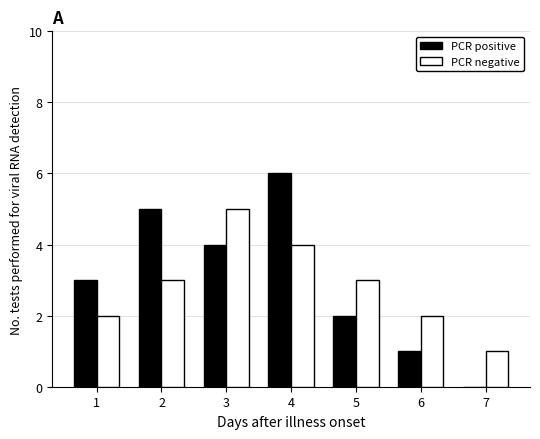

What is the maximum value shown in the chart?

6